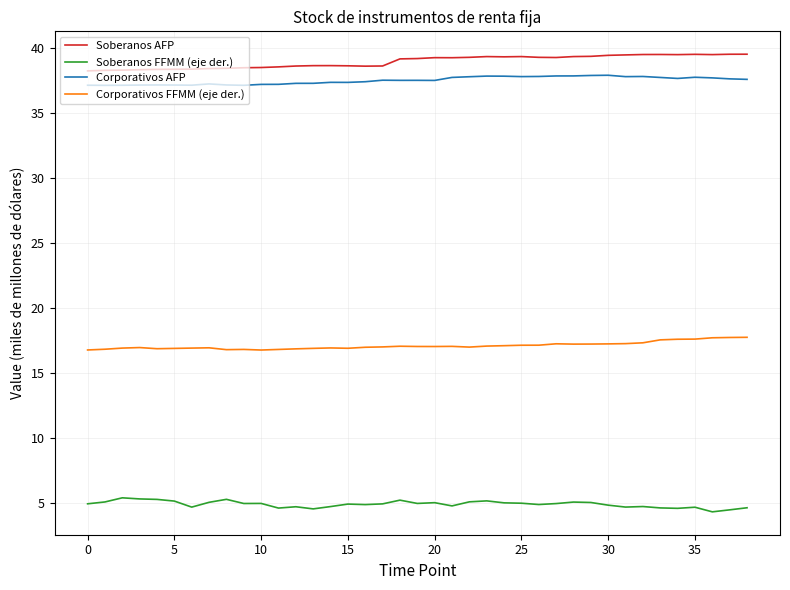

Rank the series by their maximum value, from highest to lowest.

Soberanos AFP, Corporativos AFP, Corporativos FFMM (eje der.), Soberanos FFMM (eje der.)